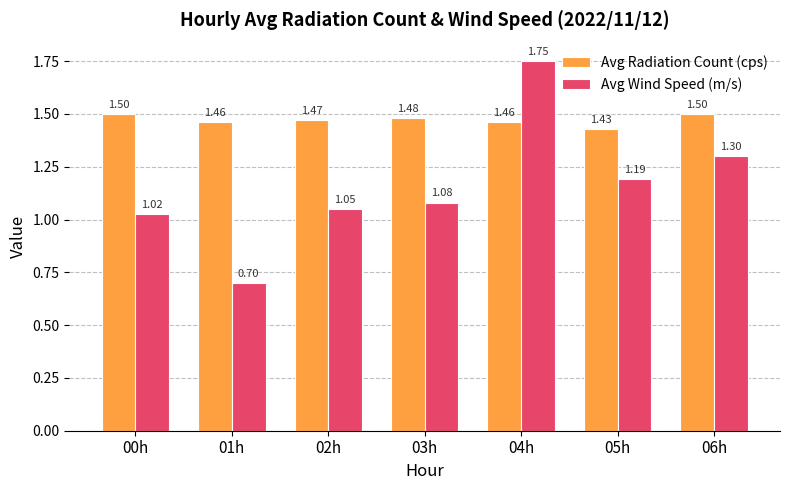

True or false: Avg Wind Speed (m/s) has a value of 0.3 at 05h.

False